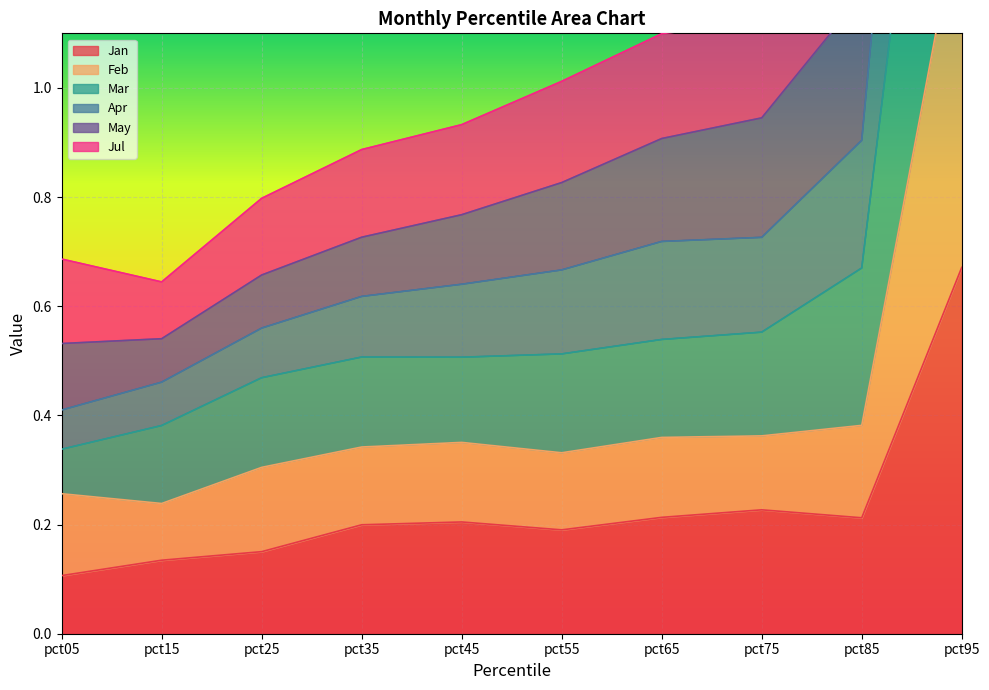

At which label is Jan closest to 0?

pct05